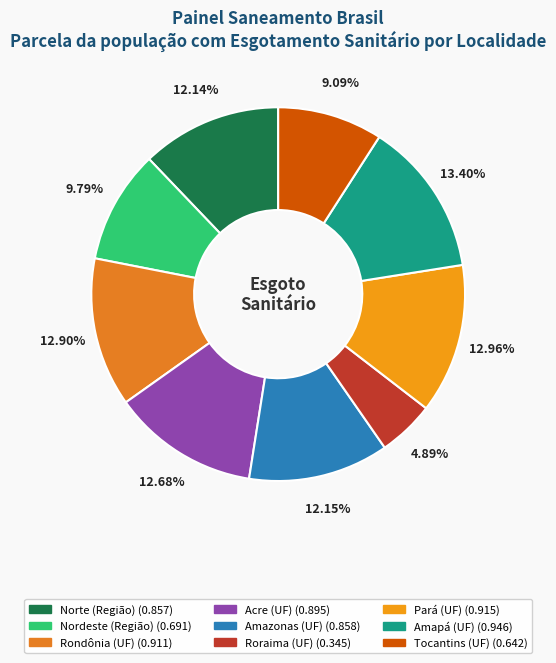

Combined, do Tocantins (UF) and Pará (UF) account for over 50%?

No